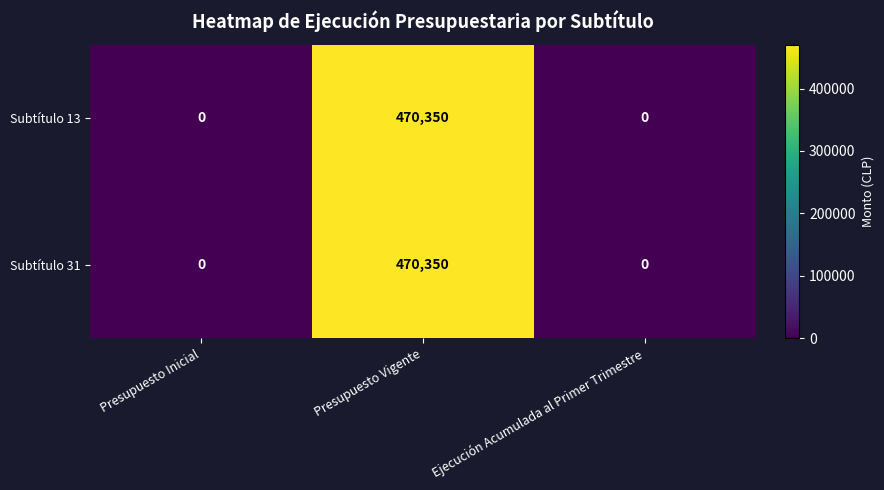

Count the Subtítulo 31 values in the range 0 to 470350.

3